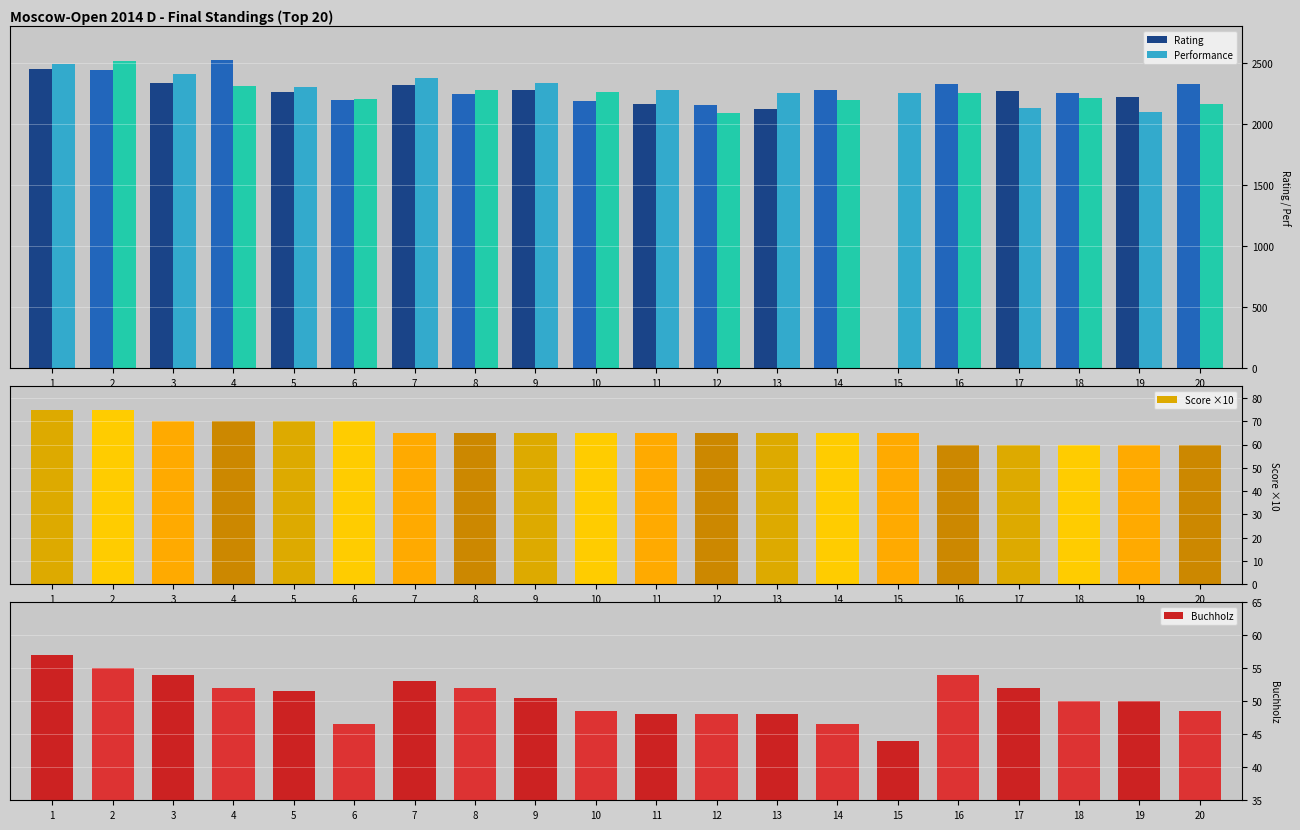

What is the difference between the Buchholz values at 10 and 19?

1.5